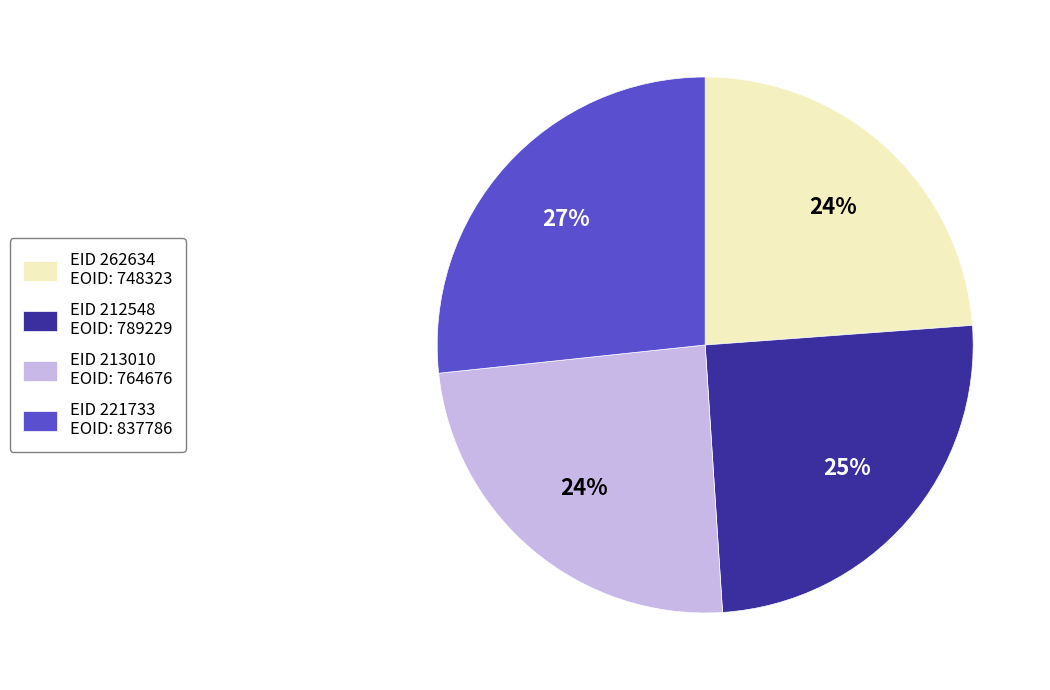

Which category has the biggest portion of the pie?

EID 221733 EOID: 837786